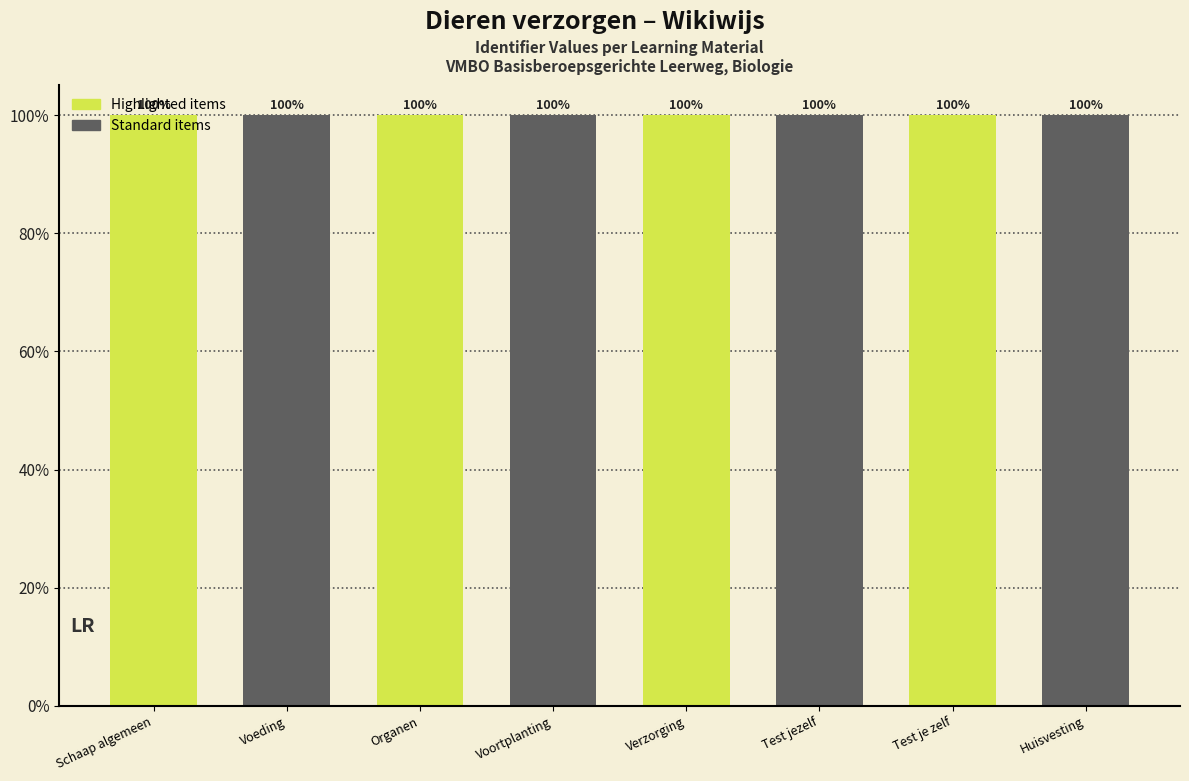

True or false: the data shows 1.5 at Verzorging.

False